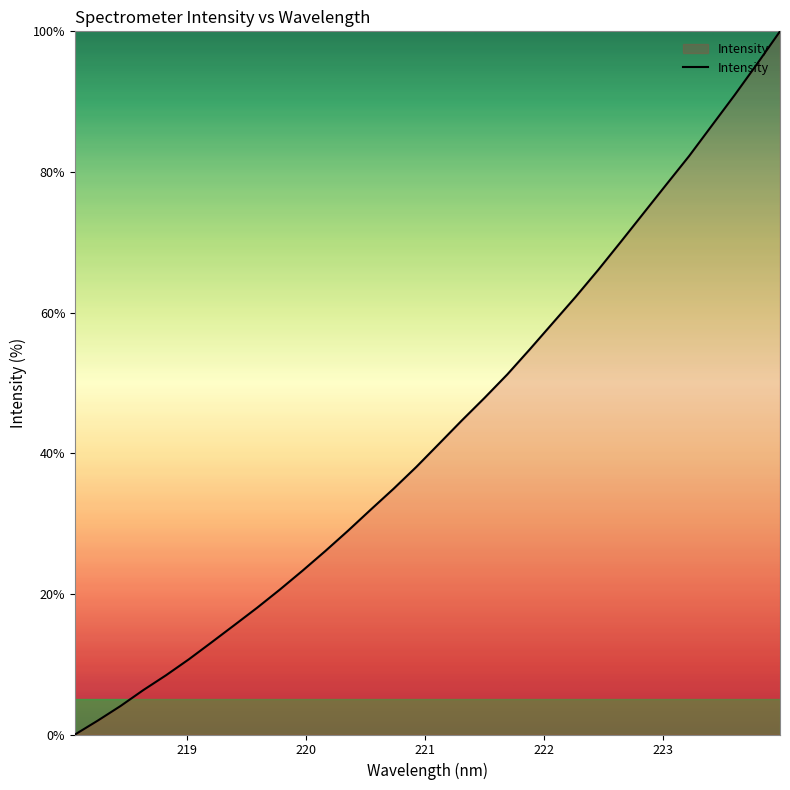

What is the difference between the maximum and minimum values?

100.0